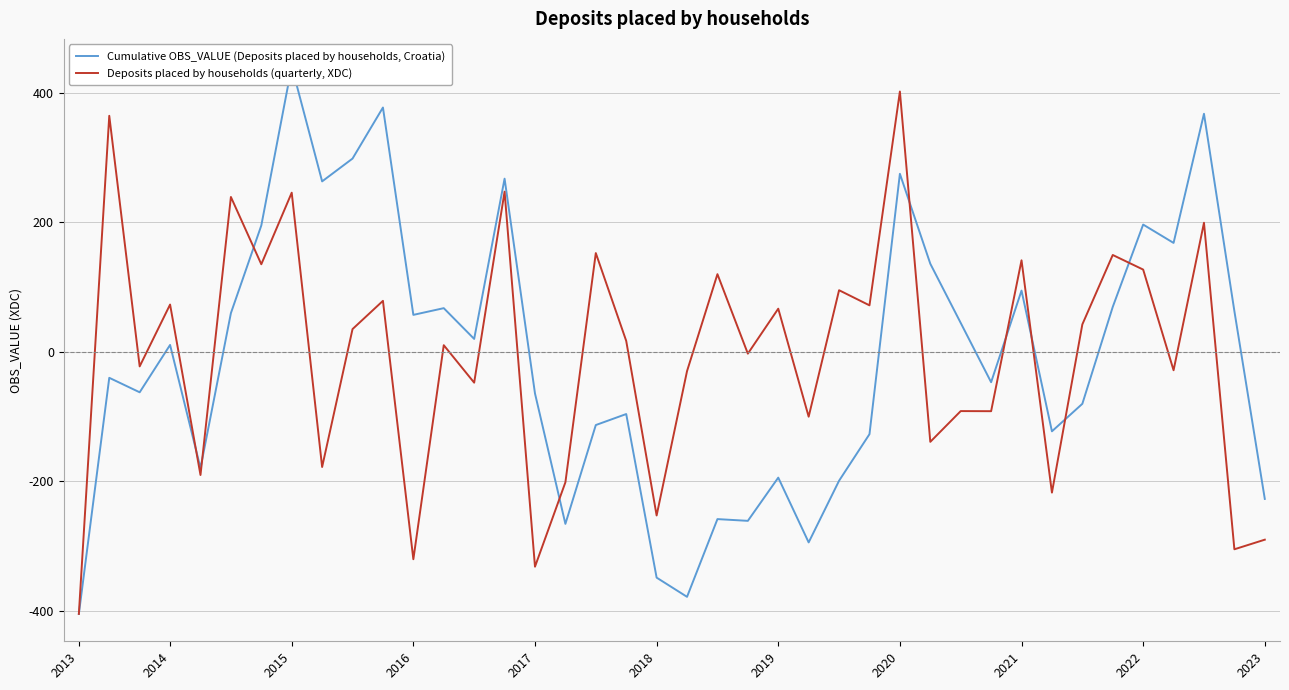

The Deposits placed by households (quarterly, XDC) series shows 109.5 at 2019. True or false?

False